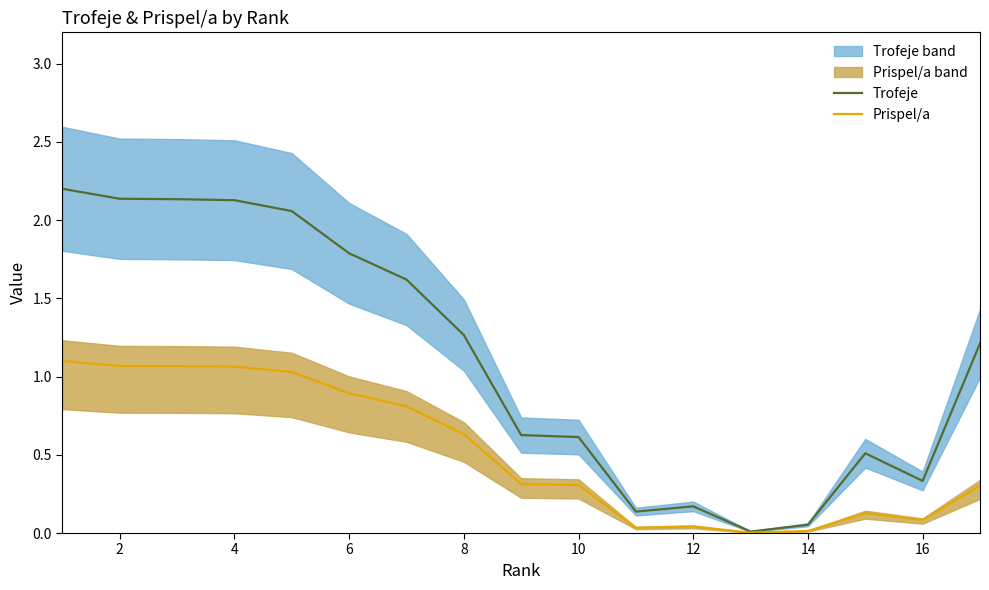

True or false: Prispel/a and Trofeje cross at least once.

False